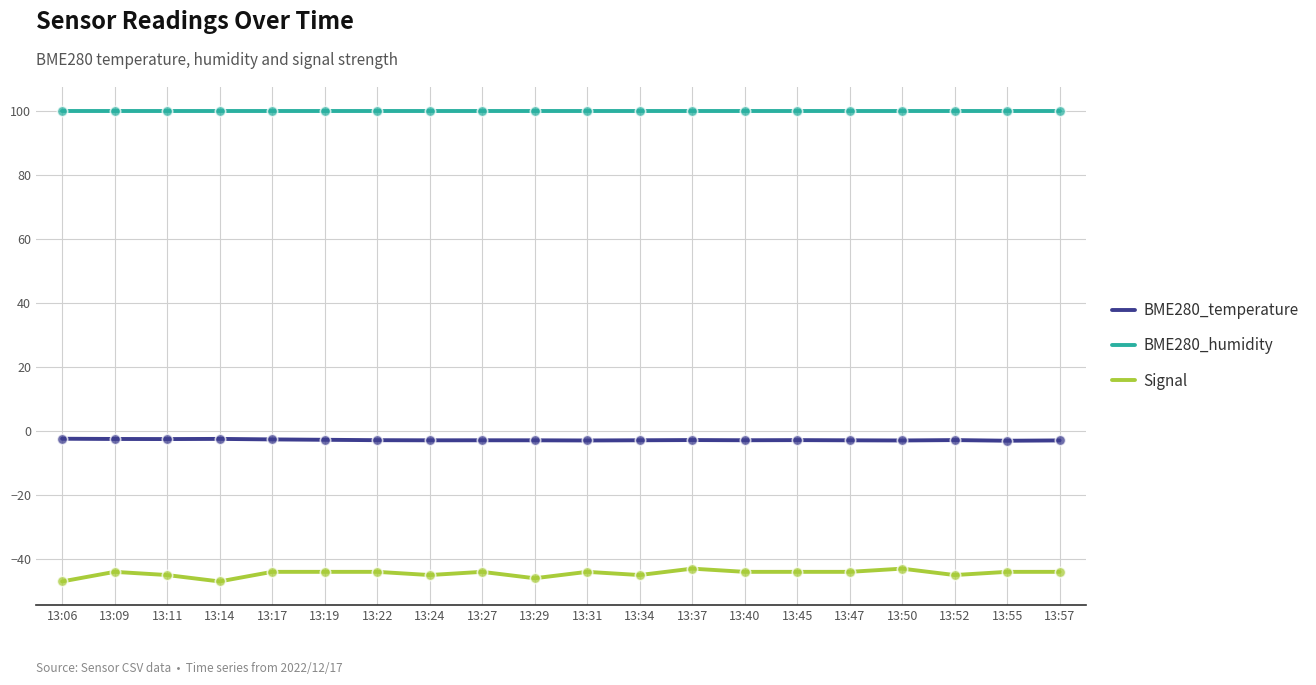

Which series has the widest spread of values?

Signal